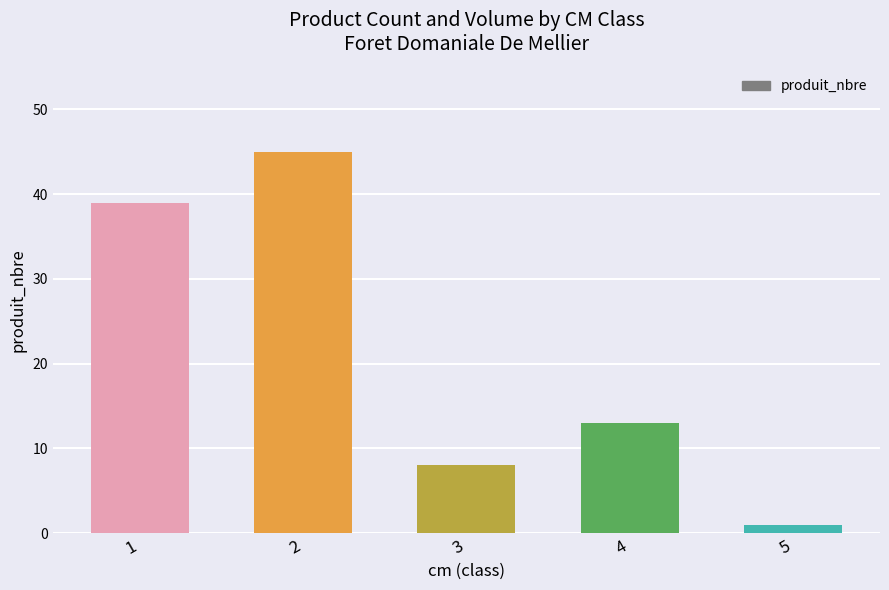

What is the sum of the values at 2 and 3?

53